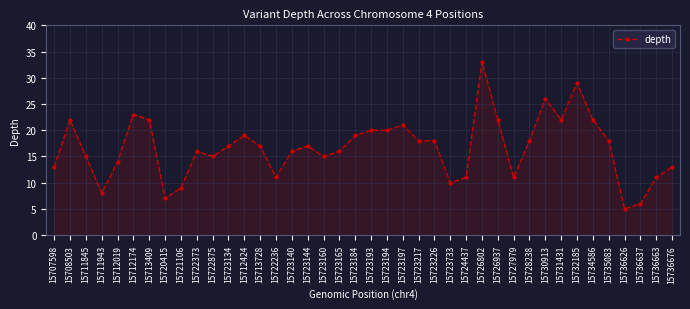

The chart shows a value of 19 at 15732185. True or false?

False